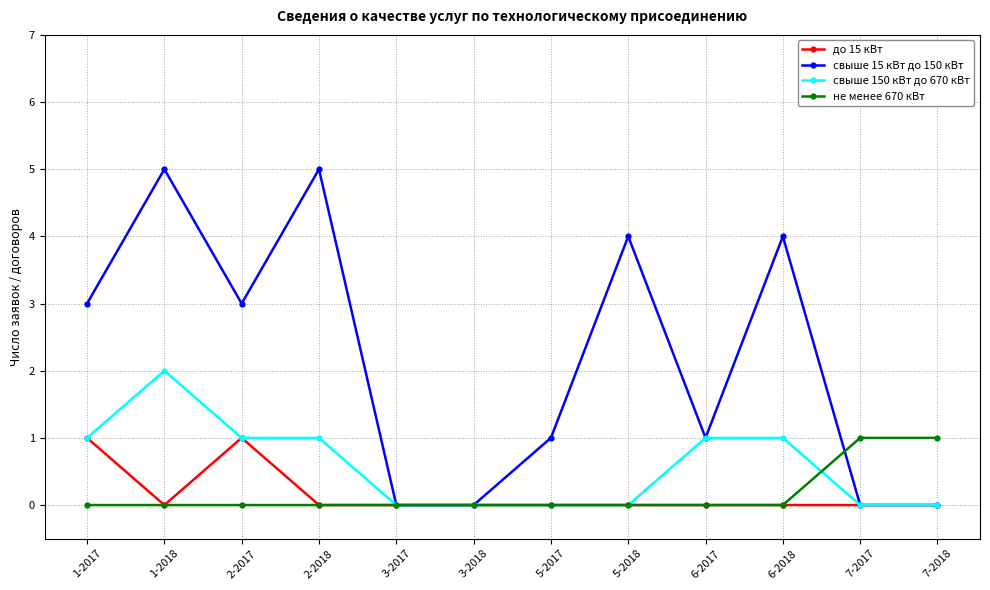

What is the difference between the highest and lowest values at 1-2017?

3